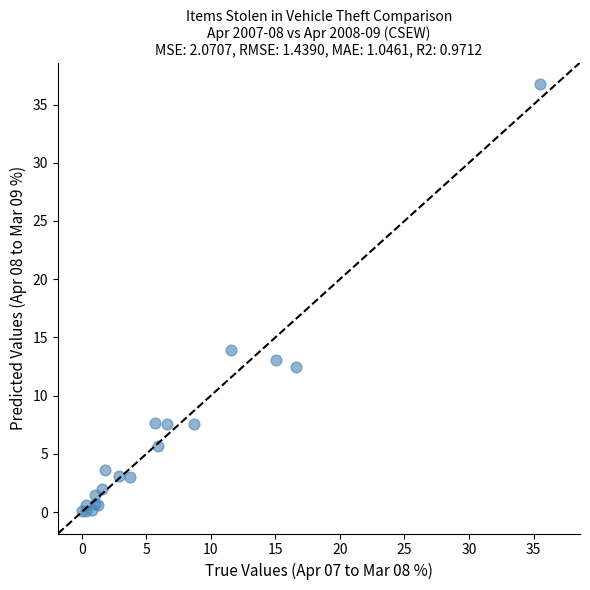

What Y value in the scatter plot is closest to 18?

13.9